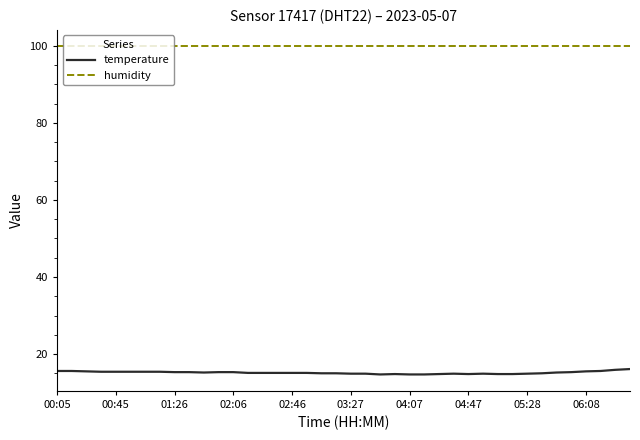

Is this an area chart (filled region under the line)?

No